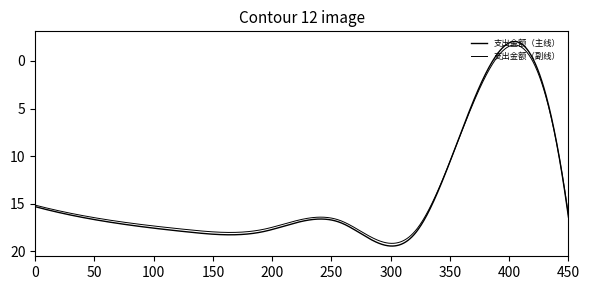

How many lines are shown in the chart?

2